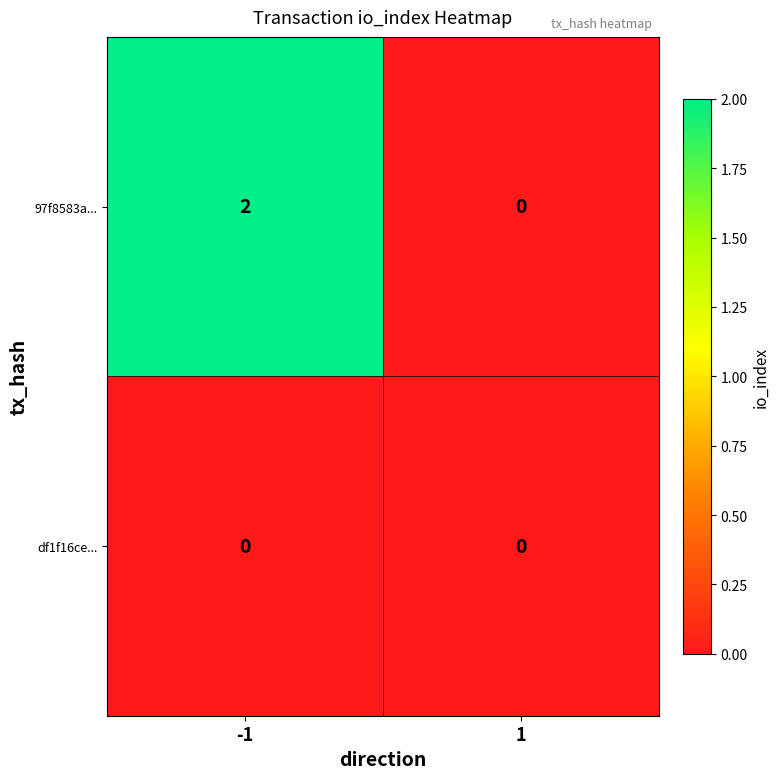

Which series has the largest range (max minus min)?

97f8583a...